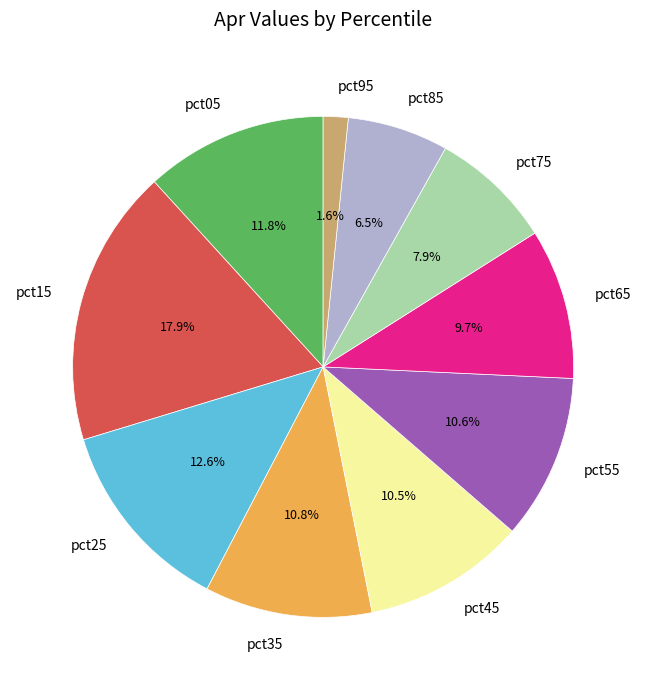

Which slice is the smallest?

pct95